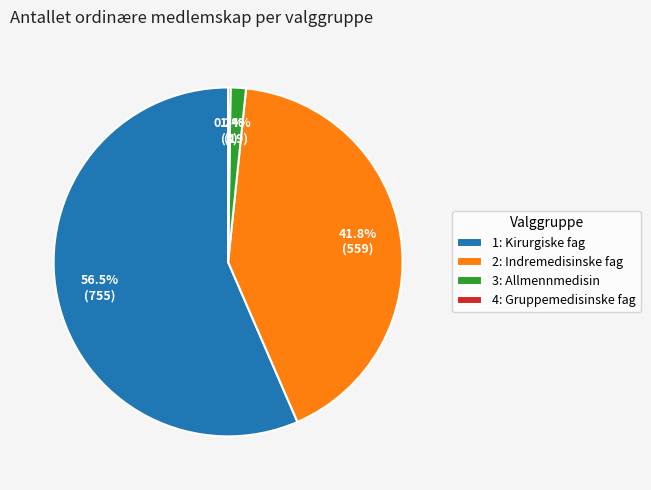

What percentage is the 3: Allmennmedisin slice, to the nearest percent?

1%